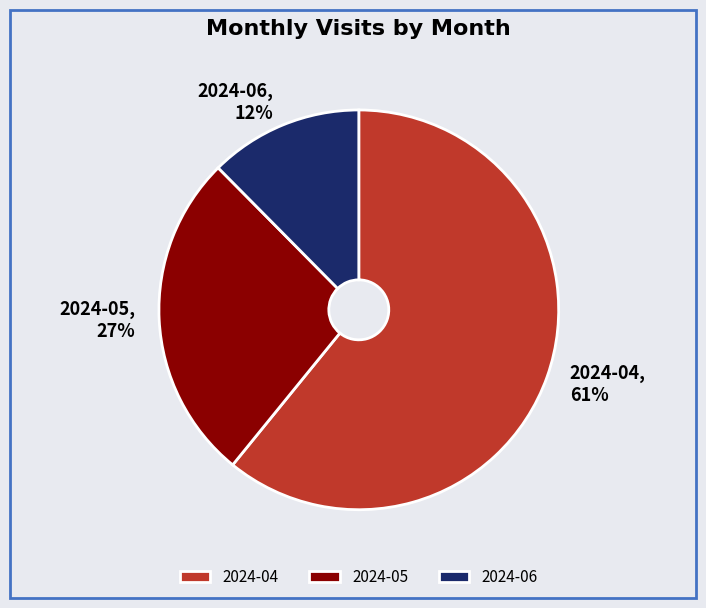

Is the sum of 2024-04 and 2024-06 greater than half?

Yes